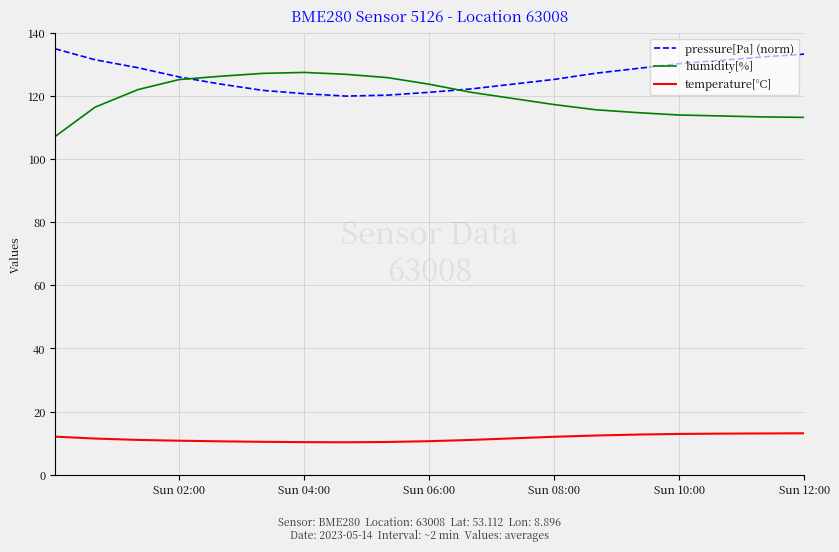

How many lines are shown in the chart?

3